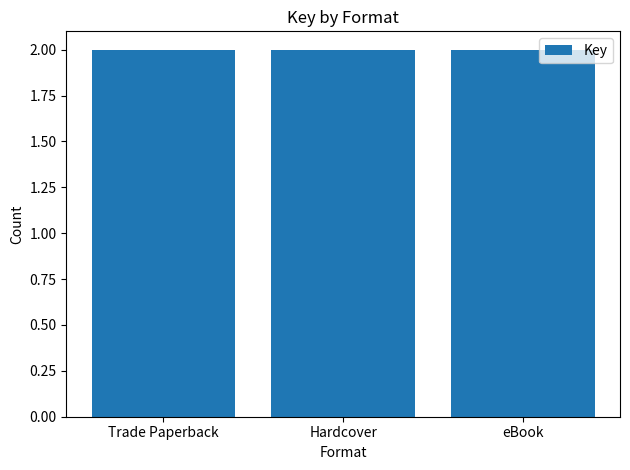

The chart shows a value of 11021009 at eBook. True or false?

False